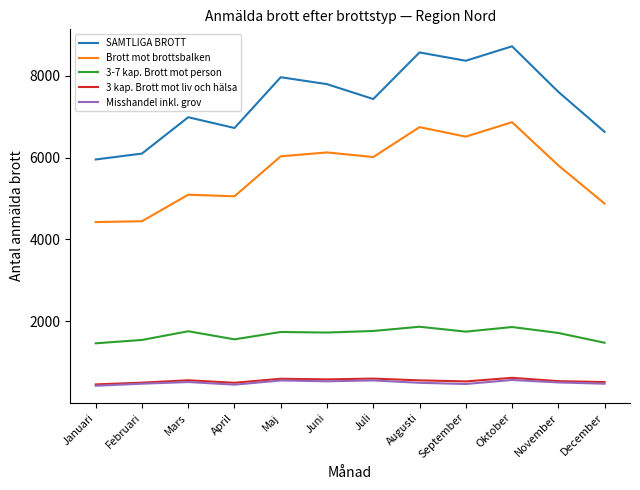

True or false: 3 kap. Brott mot liv och hälsa and 3-7 kap. Brott mot person intersect in this chart.

False